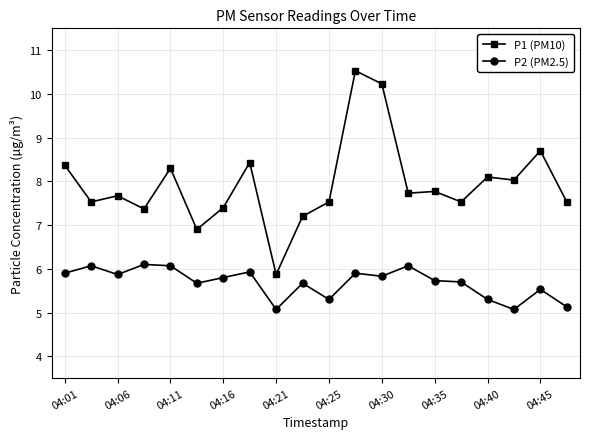

Rank the series by their average value, from lowest to highest.

P2 (PM2.5), P1 (PM10)